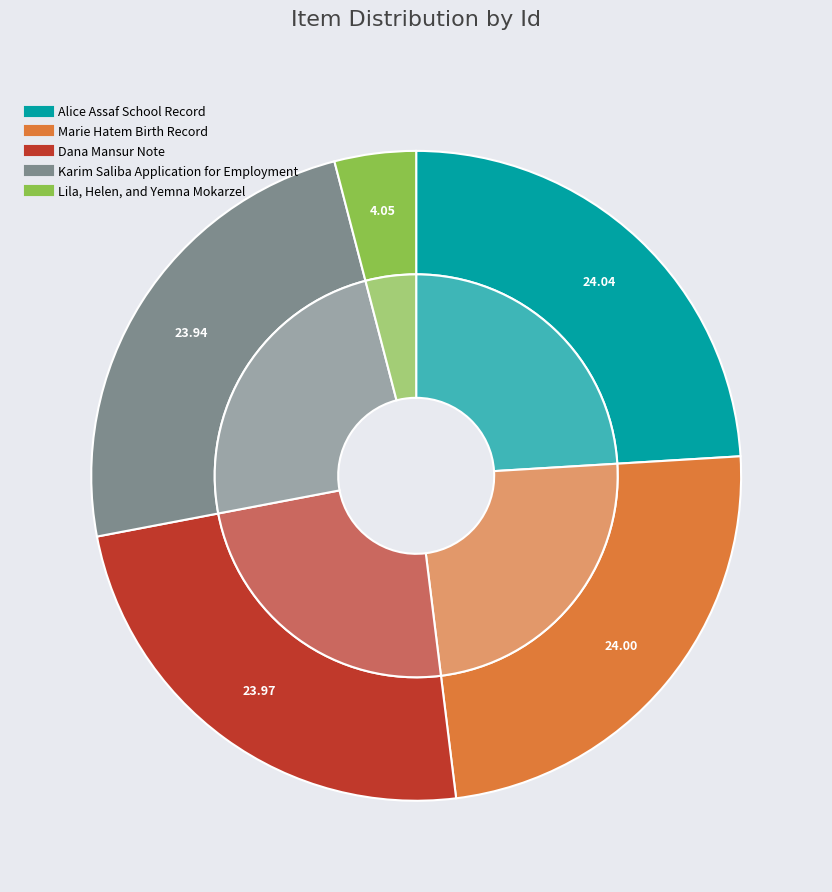

Is the sum of Lila, Helen, and Yemna Mokarzel and Karim Saliba Application for Employment greater than half?

No